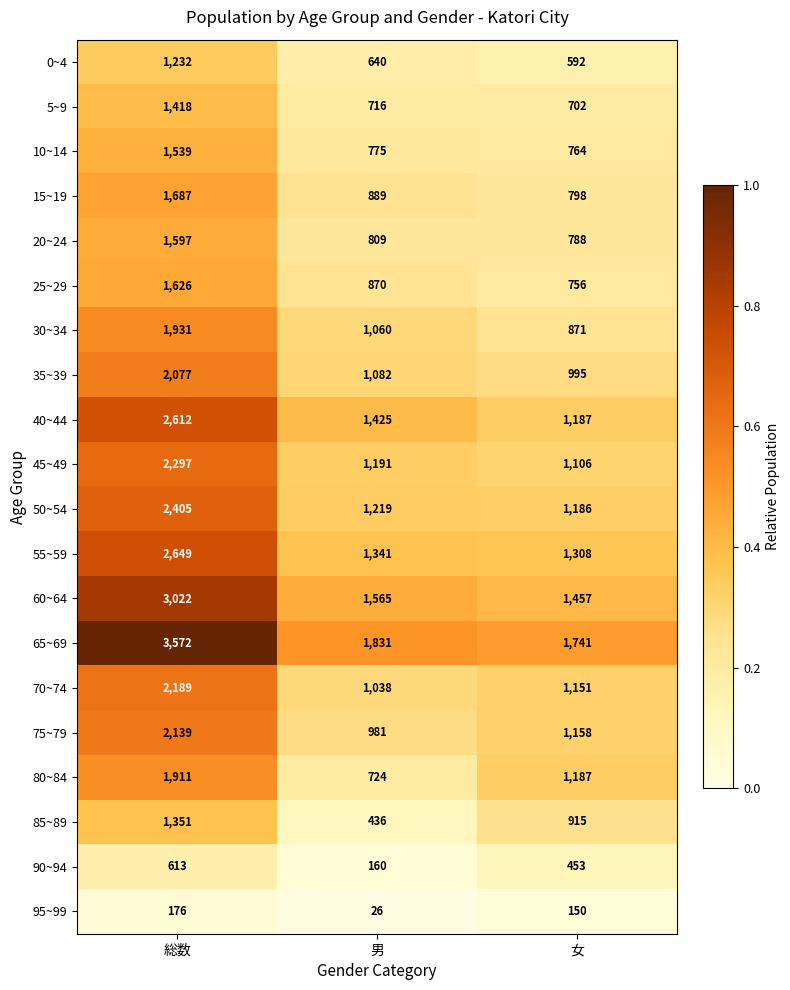

At which label does 10~14 reach its minimum?

女